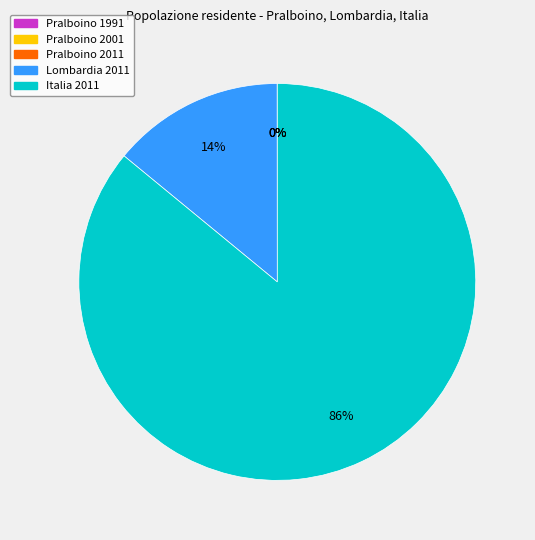

Which slice is the largest?

Italia 2011